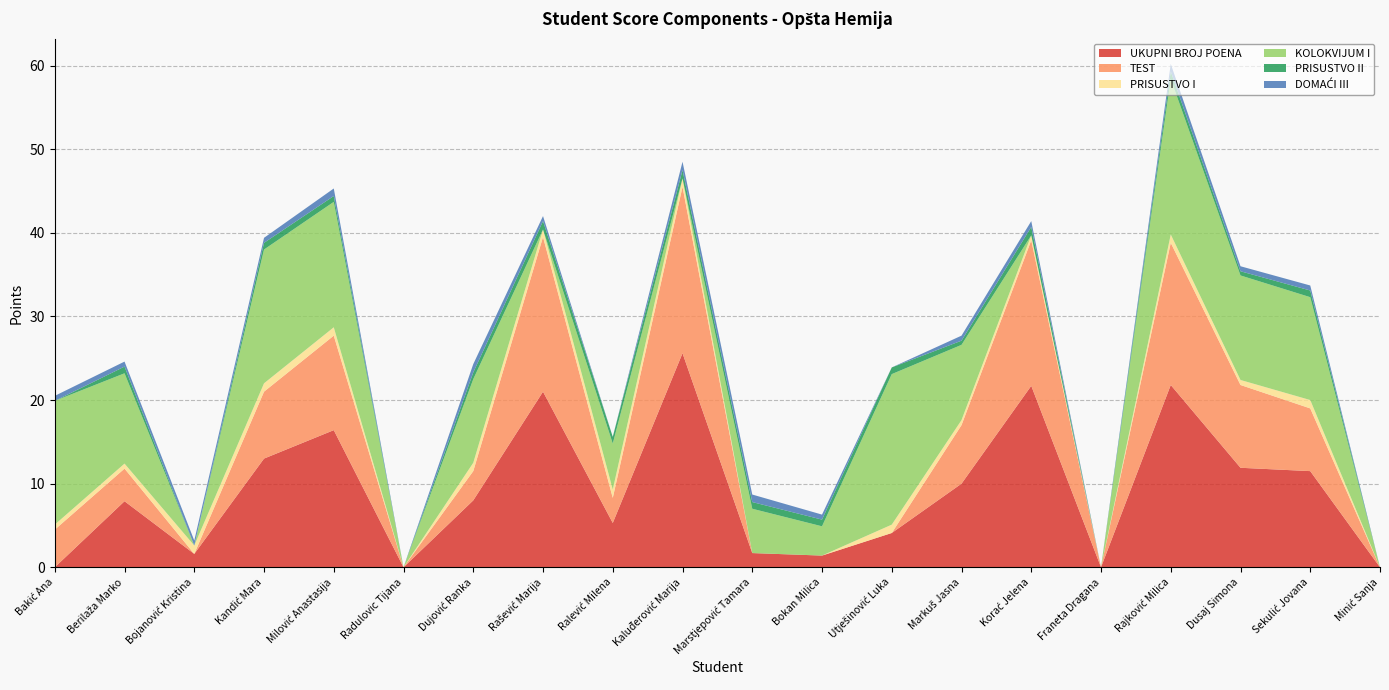

Reading left to right, list all the values displayed in this chart.

UKUPNI BROJ POENA: 0.0	7.9	1.6	13.0	16.4	0.0	8.0	21.0	5.3	25.6	1.7	1.4	4.1	10.0	21.7	0.0	21.8	11.9	11.5	0.0
TEST: 4.5	3.9	0.0	8.0	11.3	0.0	3.5	18.5	3.0	19.9	0.0	0.0	0.0	7.0	17.4	0.0	17.0	9.9	7.5	0.0
PRISUSTVO I: 0.6	0.6	1.0	1.0	1.0	0.0	1.0	0.9	1.0	1.0	0.0	0.0	1.0	0.6	0.6	0.0	1.0	0.6	1.0	0.0
KOLOKVIJUM I: 14.8	10.8	0.0	16.0	15.0	0.0	10.0	0.0	5.5	0.0	5.3	3.5	18.0	9.0	0.0	0.0	18.6	12.5	12.3	0.0
PRISUSTVO II: 0.0	0.8	0.0	0.8	0.7	0.0	0.8	1.0	0.8	1.0	0.8	0.8	0.8	0.5	1.0	0.0	0.9	0.5	0.8	0.0
DOMAĆI III: 0.6	0.6	0.6	0.6	0.9	0.0	1.0	0.6	0.0	1.0	0.9	0.6	0.0	0.6	0.7	0.0	0.9	0.6	0.6	0.0